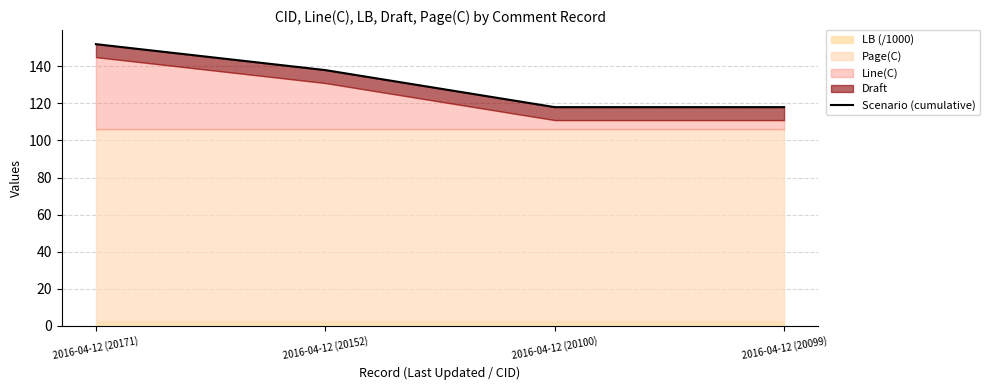

What is the value of the 2nd point from the left?

138